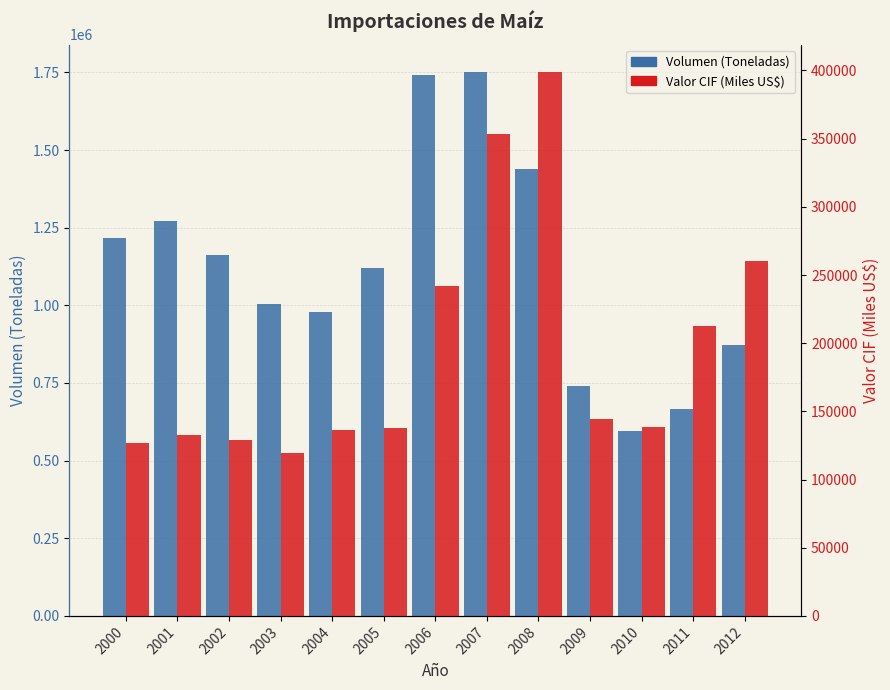

The Valor CIF (Miles US$) series shows 183270.3 at 2000. True or false?

False